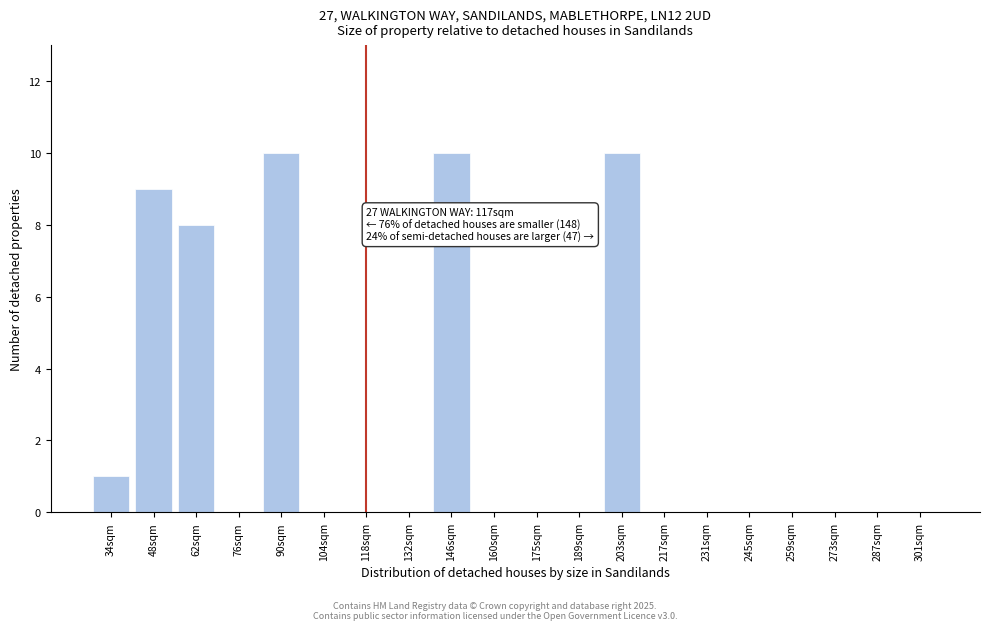

Reading right to left, transcribe all the data shown in this chart.

301sqm=0	287sqm=0	273sqm=0	259sqm=0	245sqm=0	231sqm=0	217sqm=0	203sqm=10	189sqm=0	175sqm=0	160sqm=0	146sqm=10	132sqm=0	118sqm=0	104sqm=0	90sqm=10	76sqm=0	62sqm=8	48sqm=9	34sqm=1